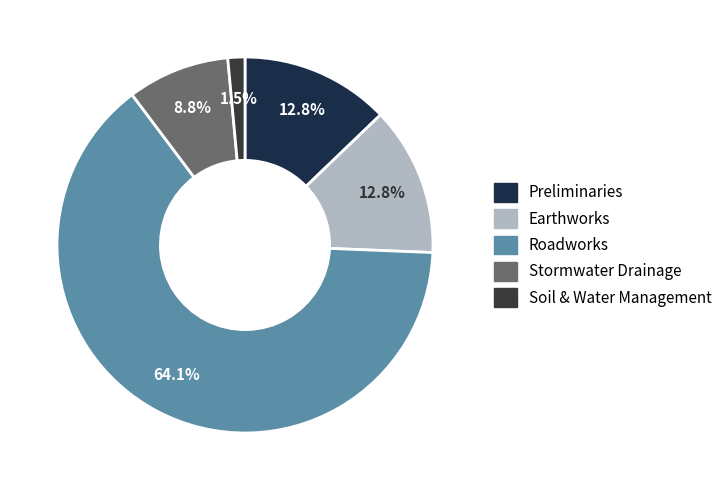

What percentage is the Roadworks slice, to the nearest percent?

64%